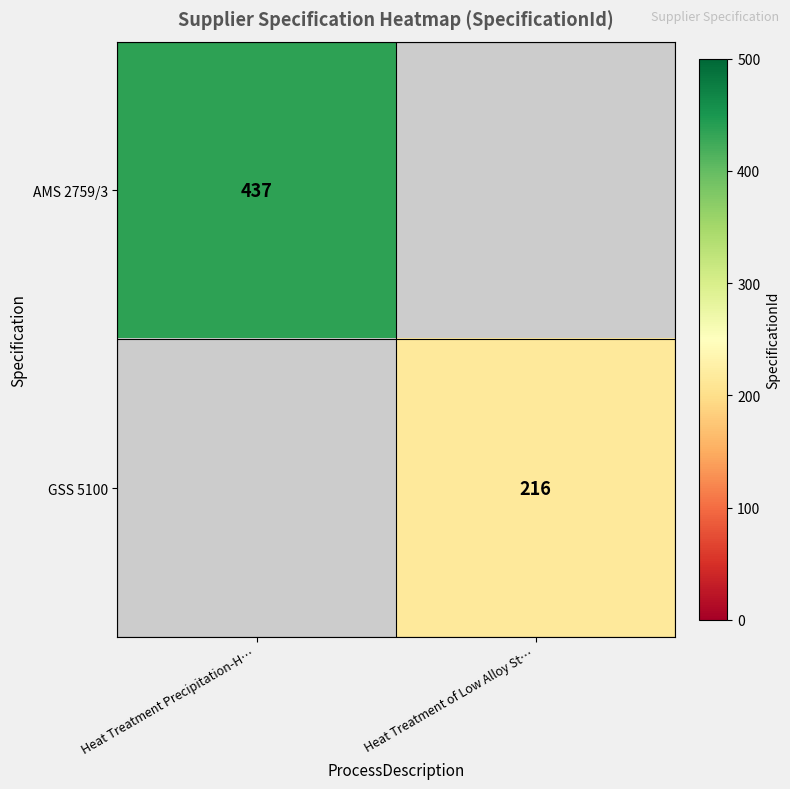

The value of AMS 2759/3 at Heat Treatment Precipitation-H… is 761.8. True or false?

False